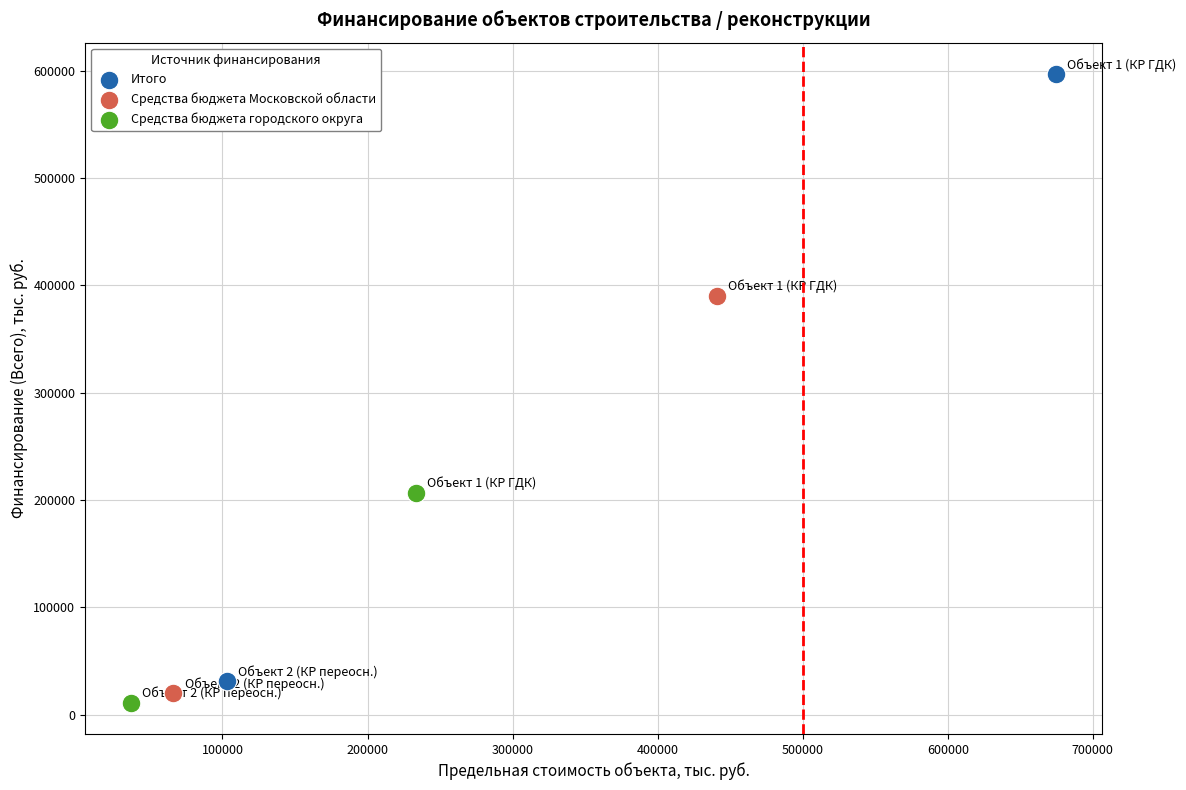

What are all the series names shown in the legend?

Итого, Средства бюджета Московской области, Средства бюджета городского округа